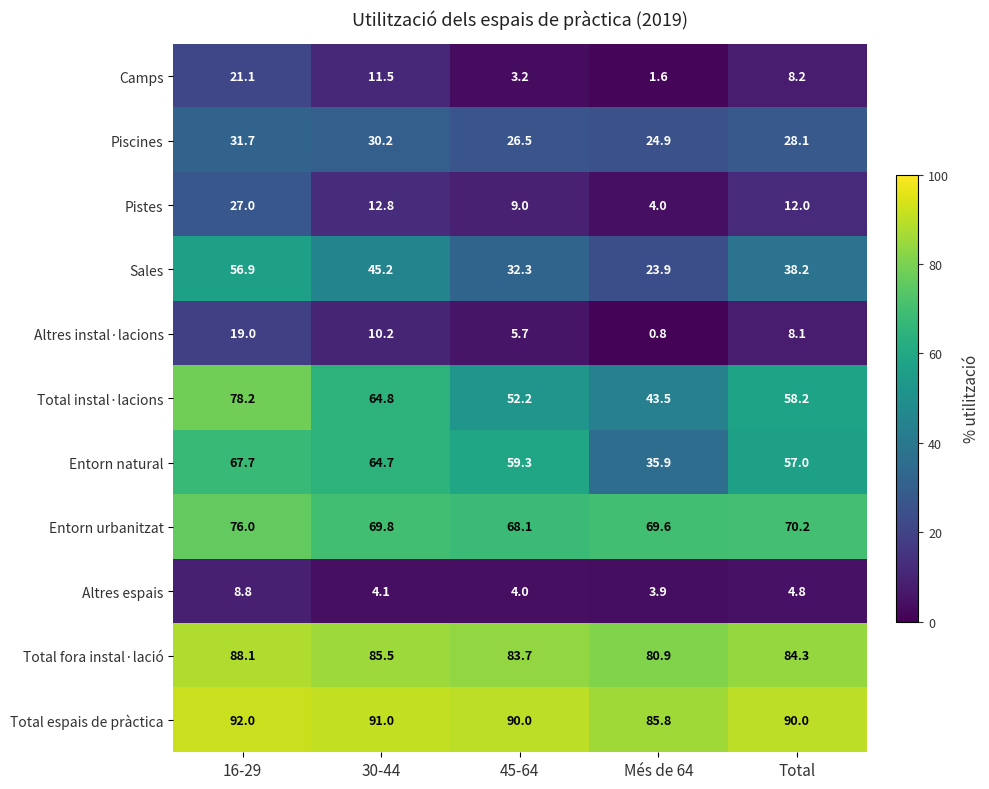

How many data points in Entorn natural are less than 59?

2